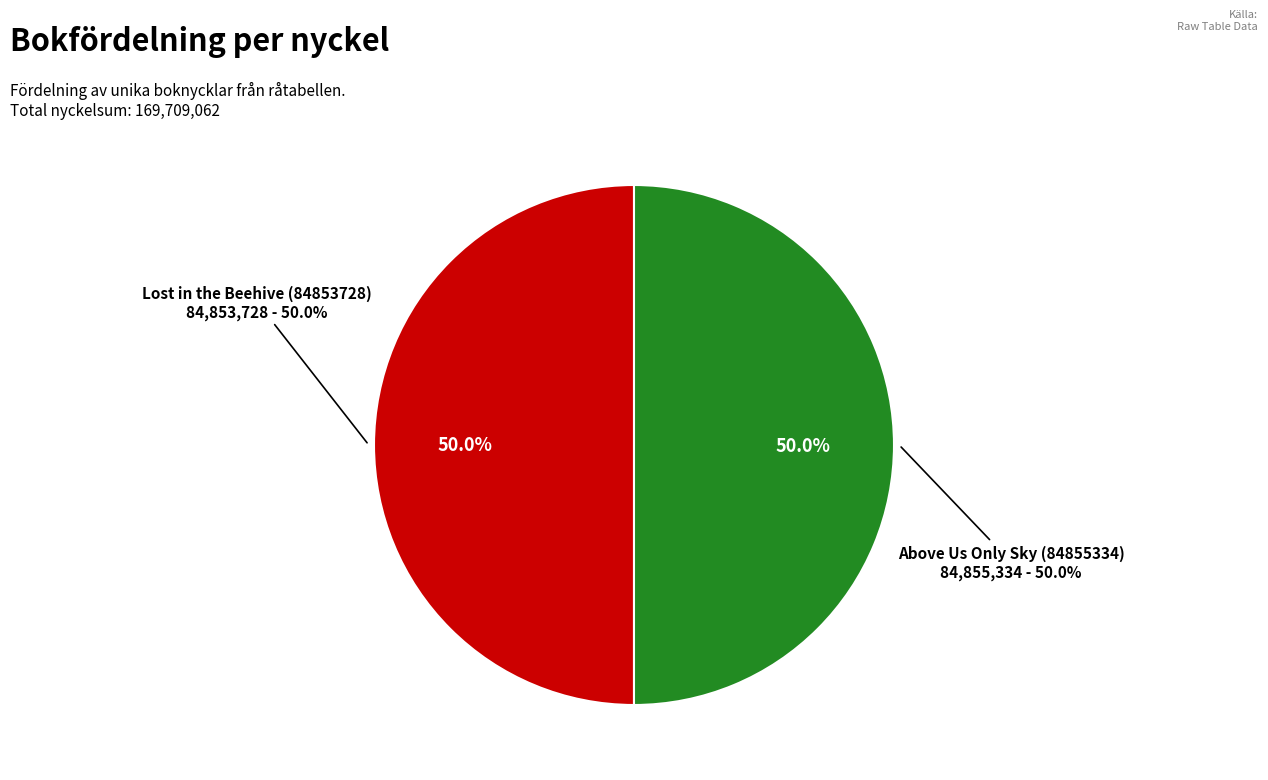

Is Lost in the Beehive (84853728) the majority of the pie?

No